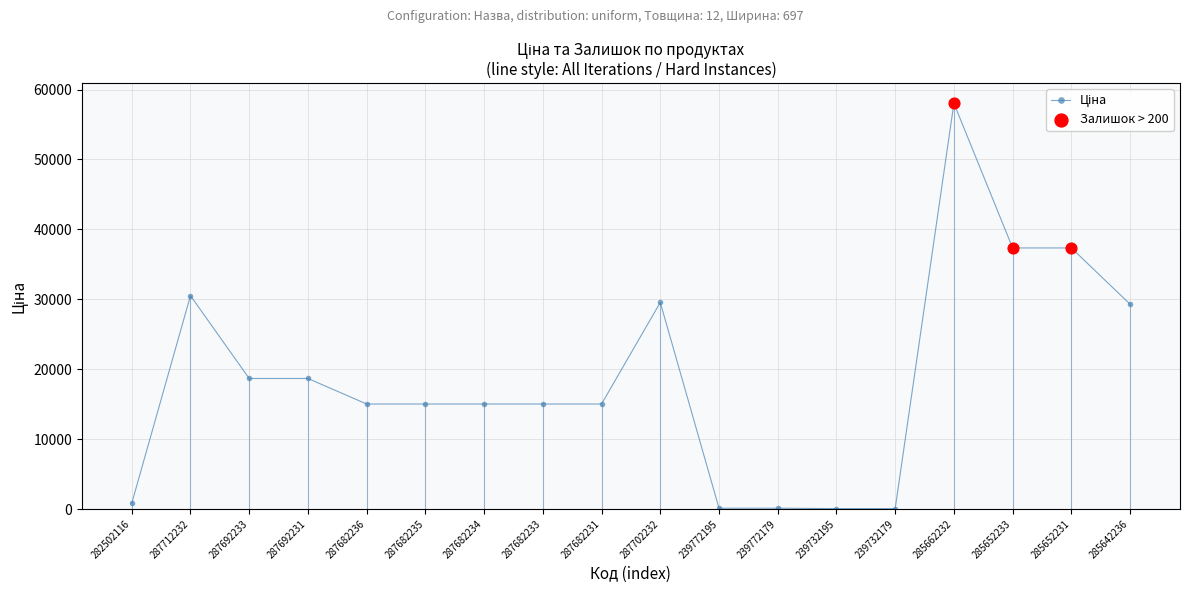

Between 287692233 and 285652231, which is larger?

285652231